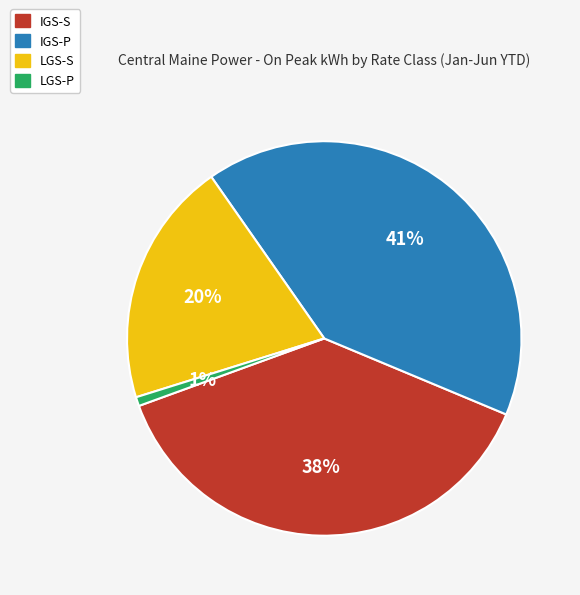

Which category has the biggest portion of the pie?

IGS-P